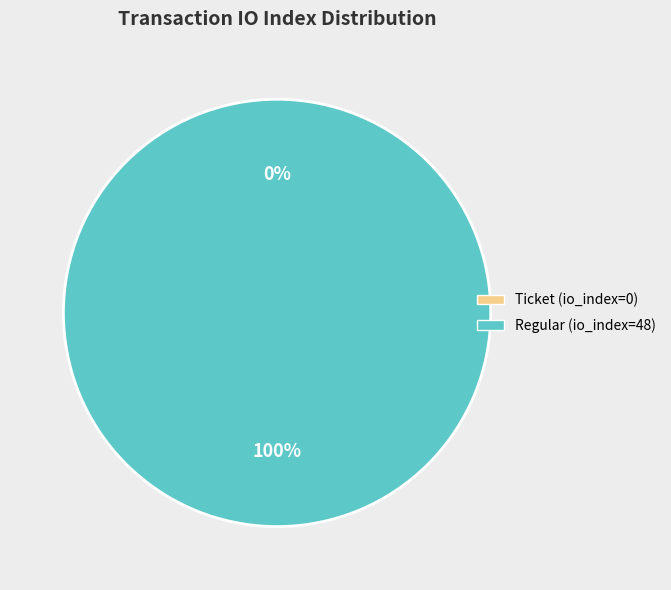

Is it true that Regular (io_index=48) is 99% of the pie?

False